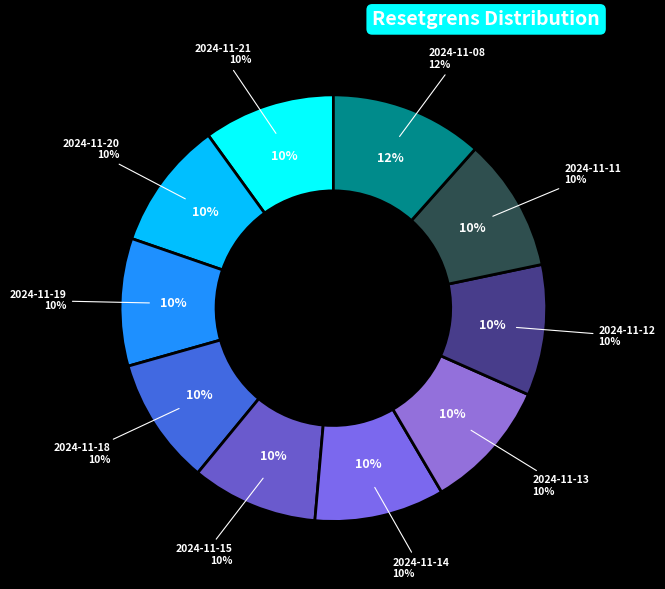

To the nearest percent, what percentage of the pie is 2024-11-18?

10%